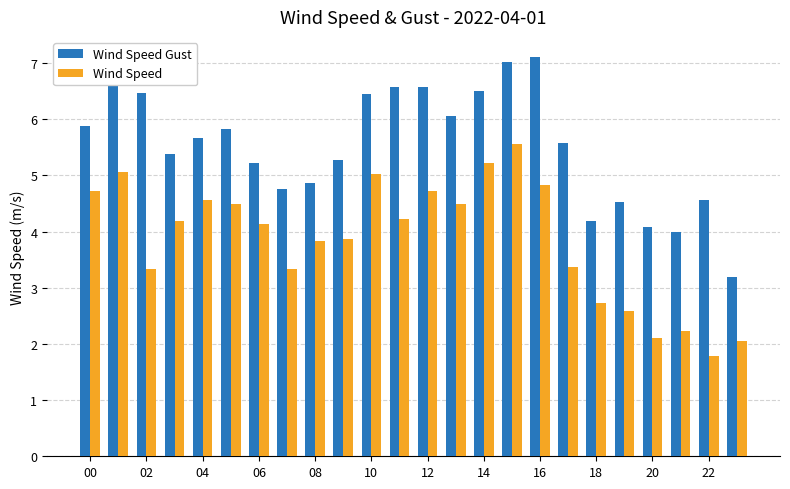

What is the average value of the Wind Speed Gust series?

5.5